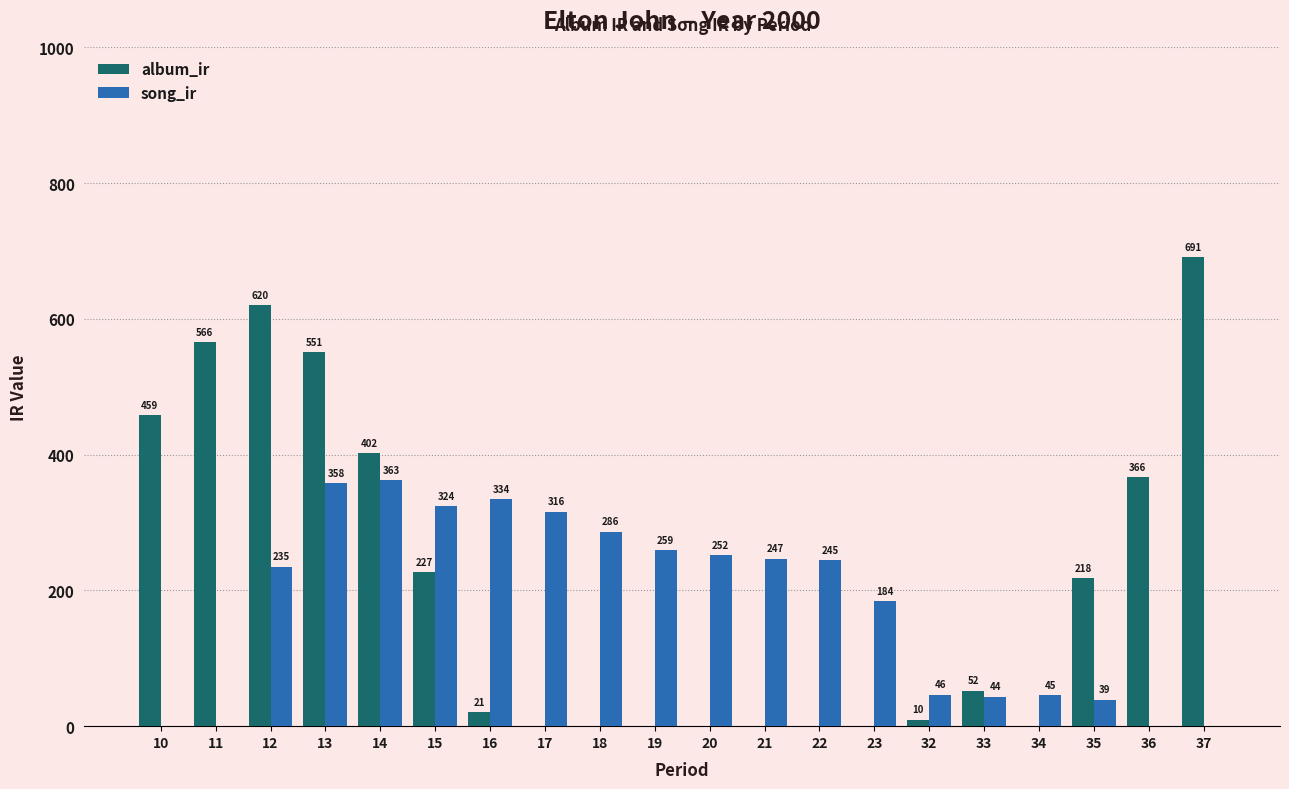

Are the bars grouped side by side (vs. stacked)?

Yes